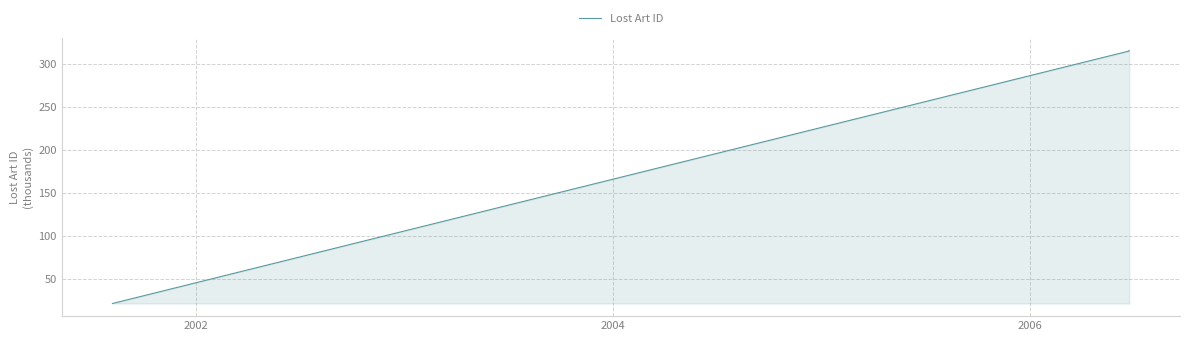

Count the number of categories in the chart.

40